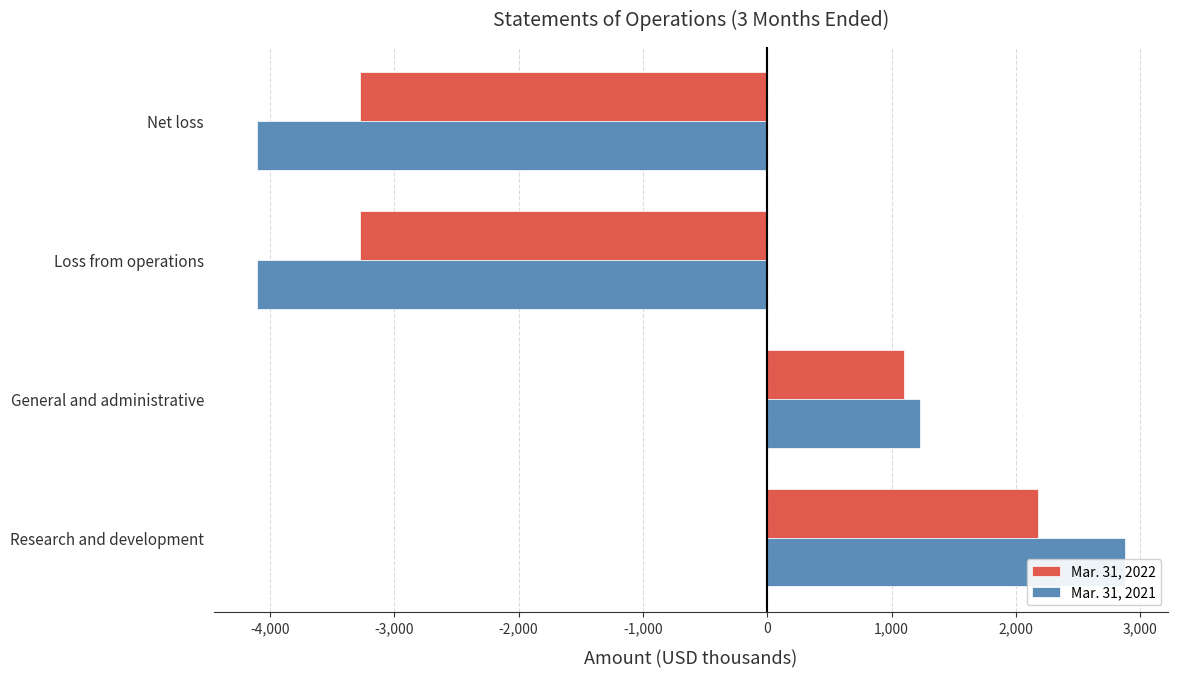

What is the smallest value displayed?

-4102